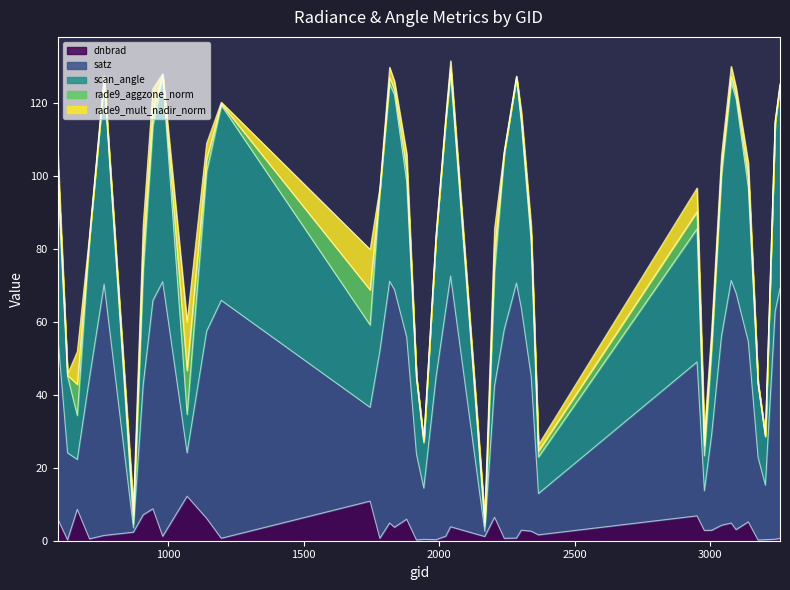

What is the highest value of the dnbrad series?

12.2